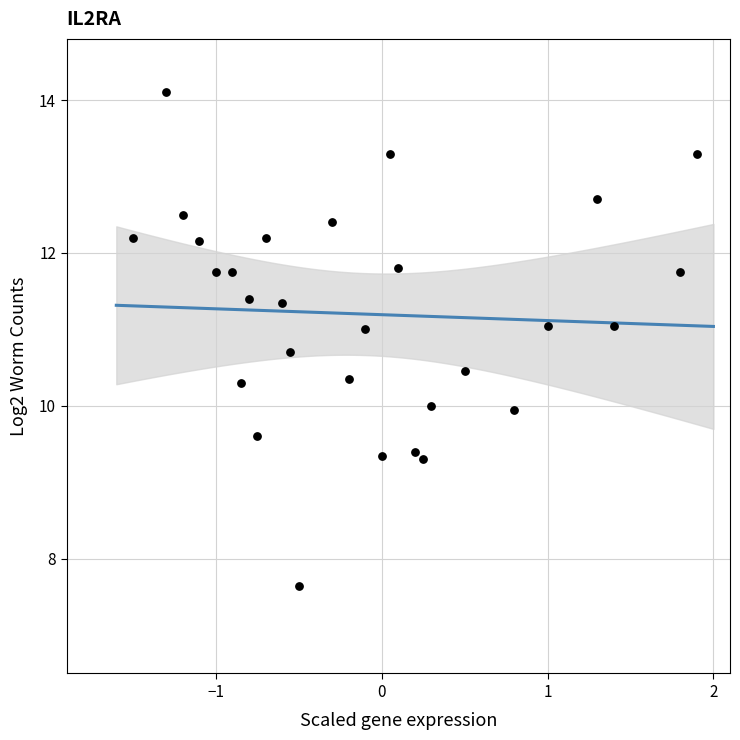

What is the range of X values (max minus min)?

3.4